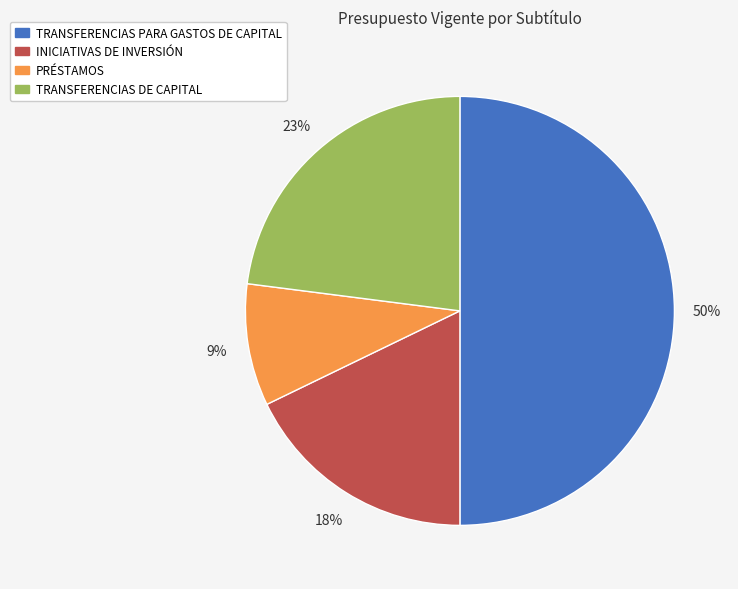

What is the largest slice in the pie chart?

TRANSFERENCIAS PARA GASTOS DE CAPITAL